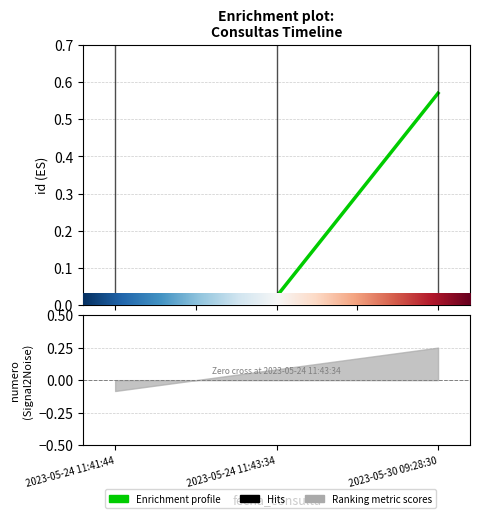

What is the average value?

0.2